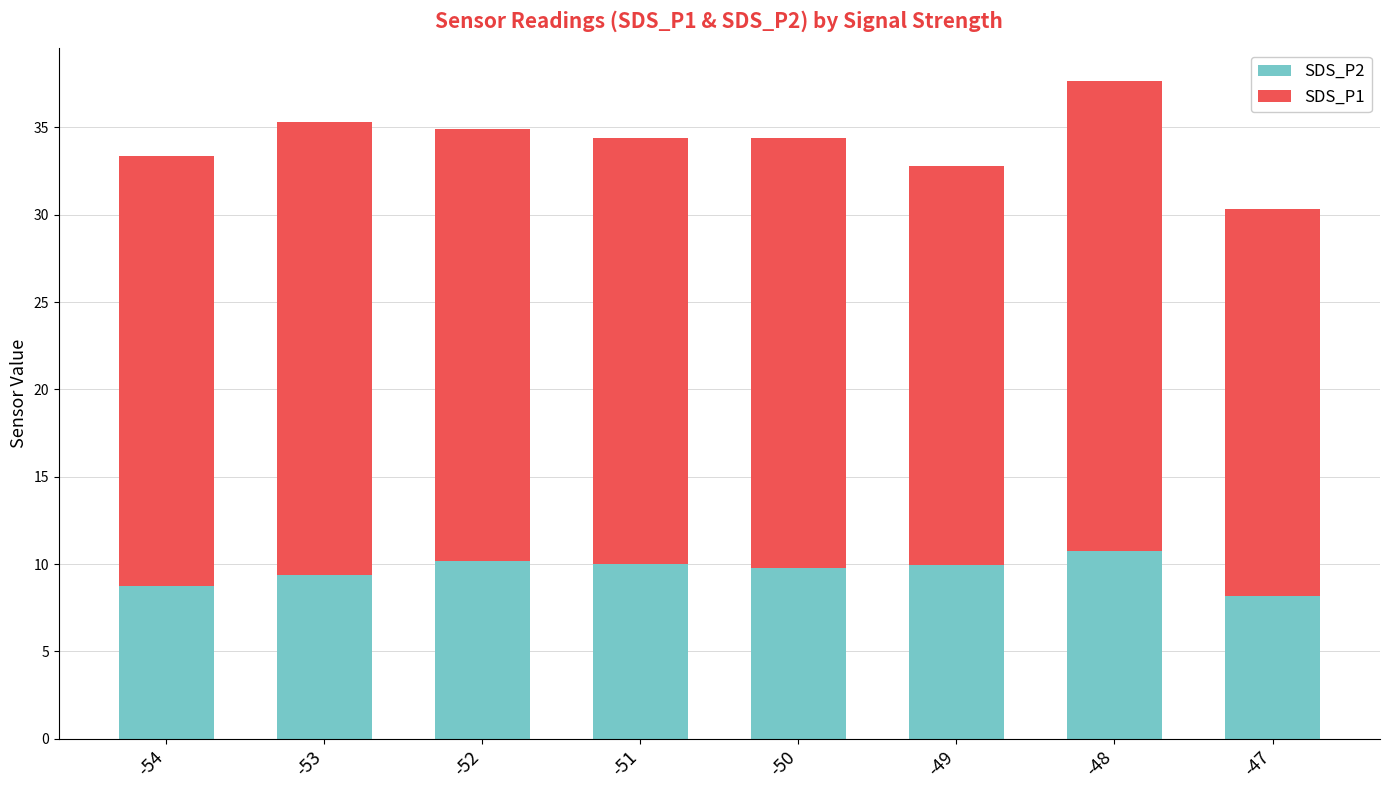

What is the value of the SDS_P2 bar at the 4th from the left?

10.0